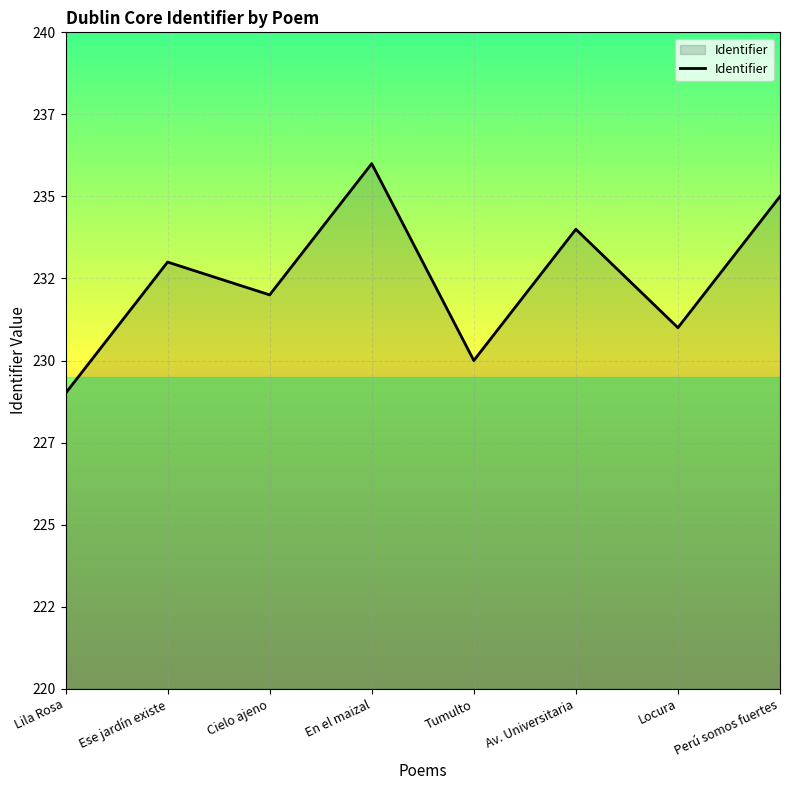

Read the value at Perú somos fuertes.

235